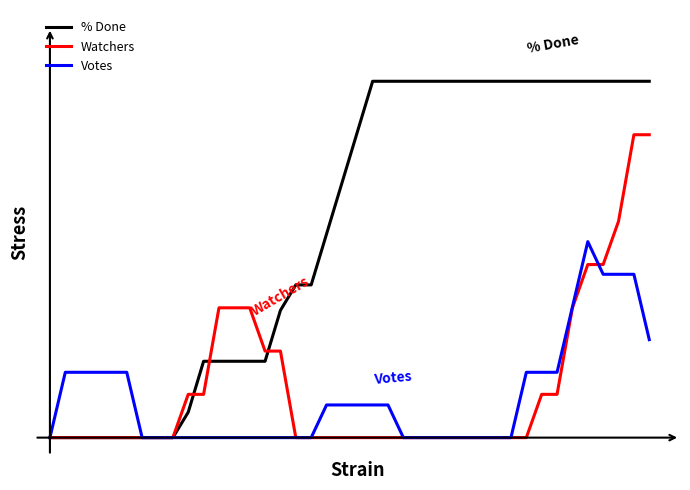

Is this an area chart (filled region under the line)?

No